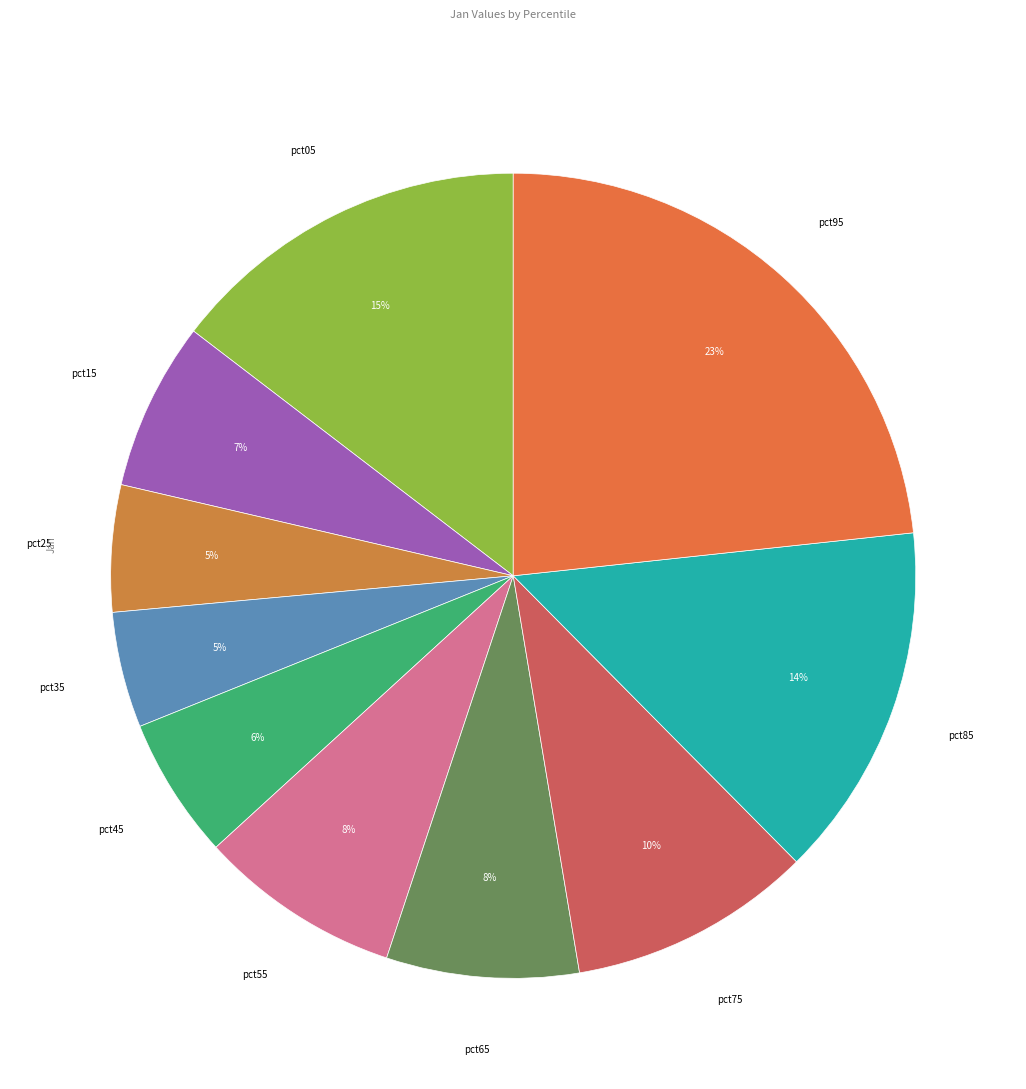

How many segments does this pie chart have?

10